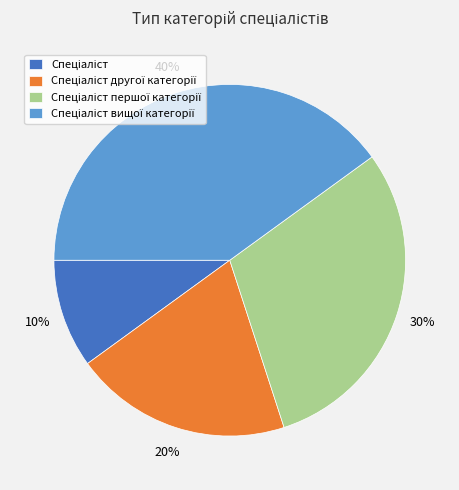

To the nearest percent, what is the average slice percentage?

25%